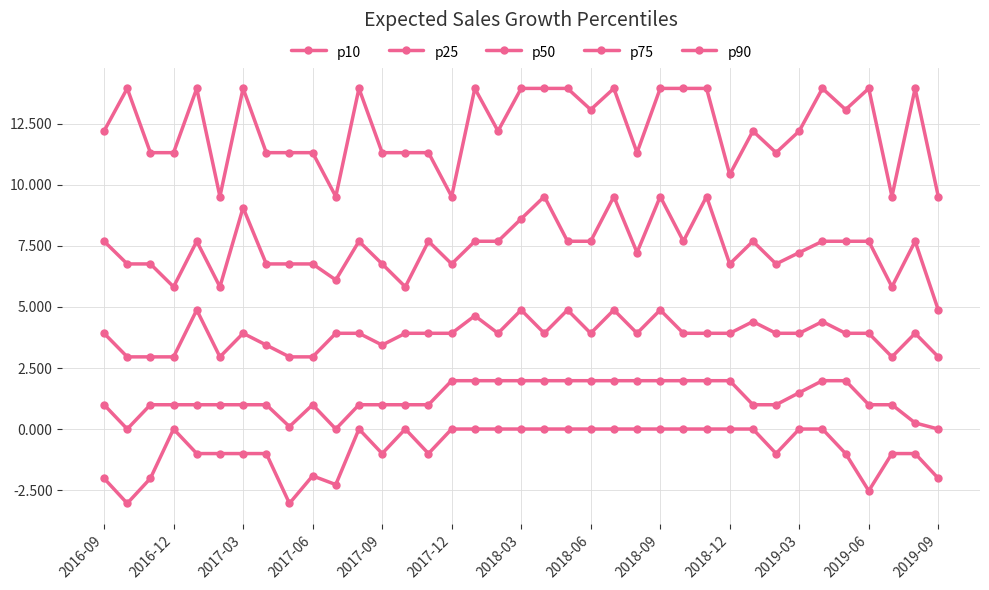

What is the sum of all p10 values?

-28.9